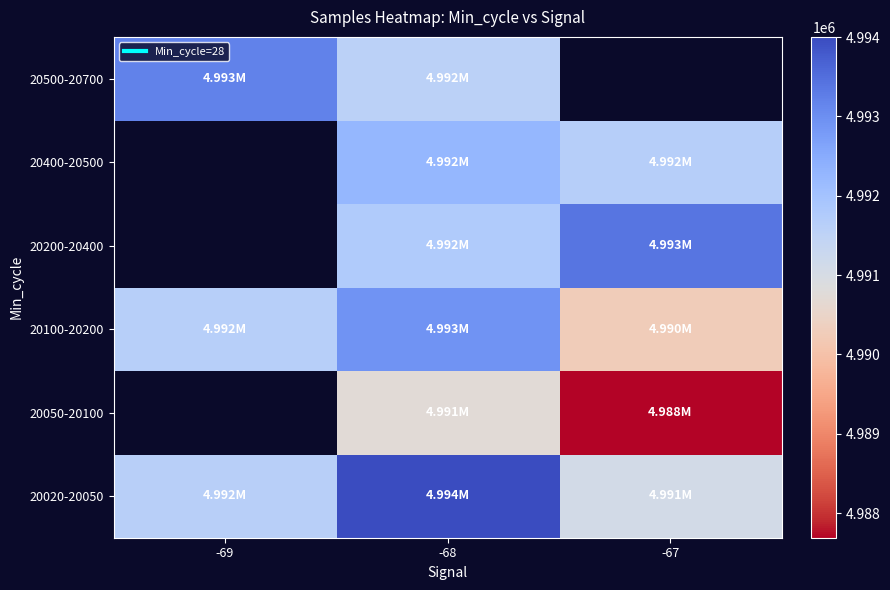

What is the greatest value displayed?

4994002.8